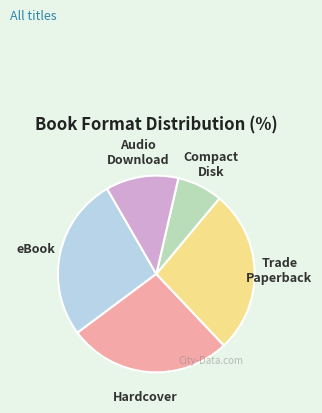

What is the smallest slice in the pie chart?

Compact Disk